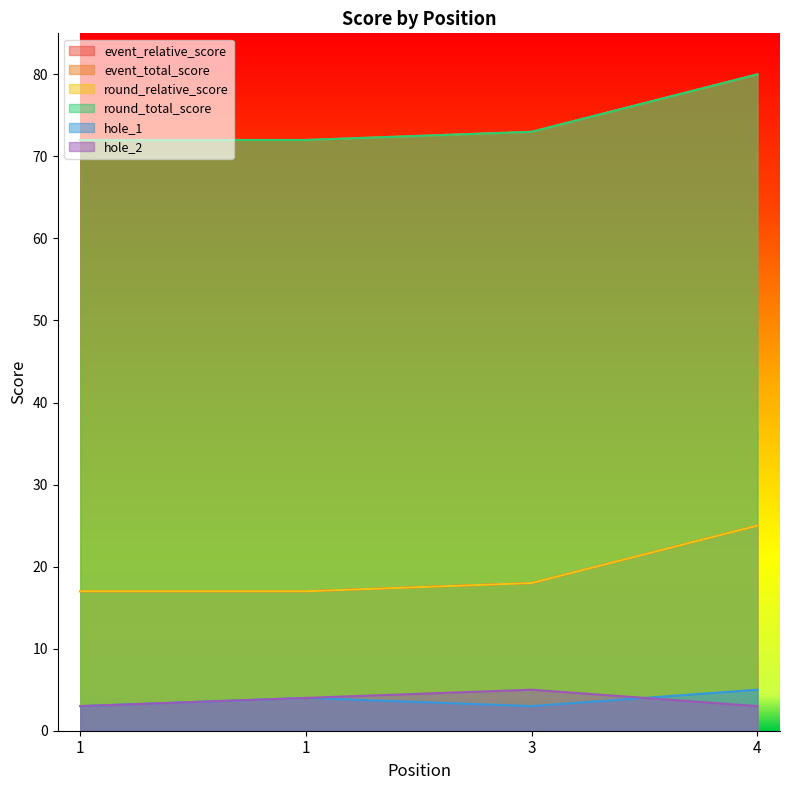

What is the sum of all round_relative_score values?

77